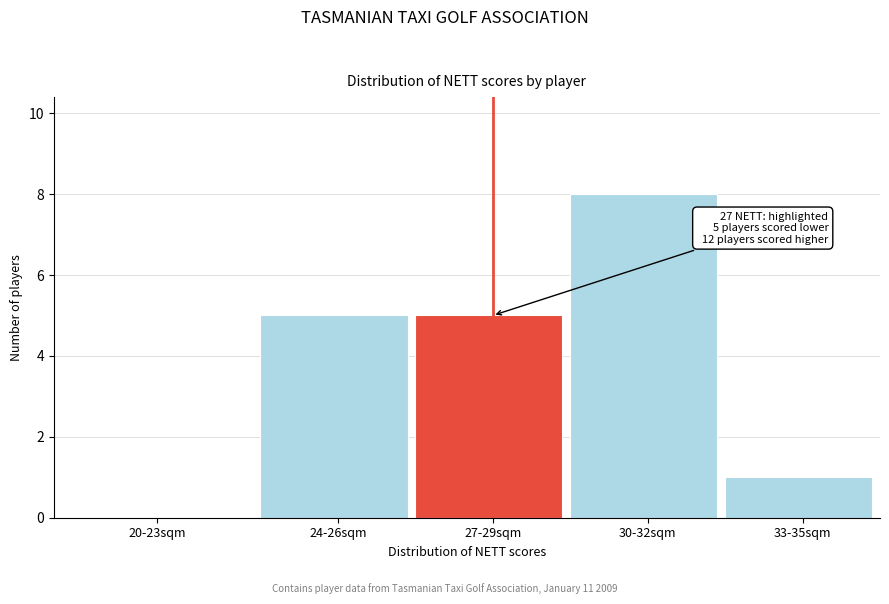

Reading left to right, transcribe all the data shown in this chart.

20-23sqm=0	24-26sqm=5	27-29sqm=5	30-32sqm=8	33-35sqm=1